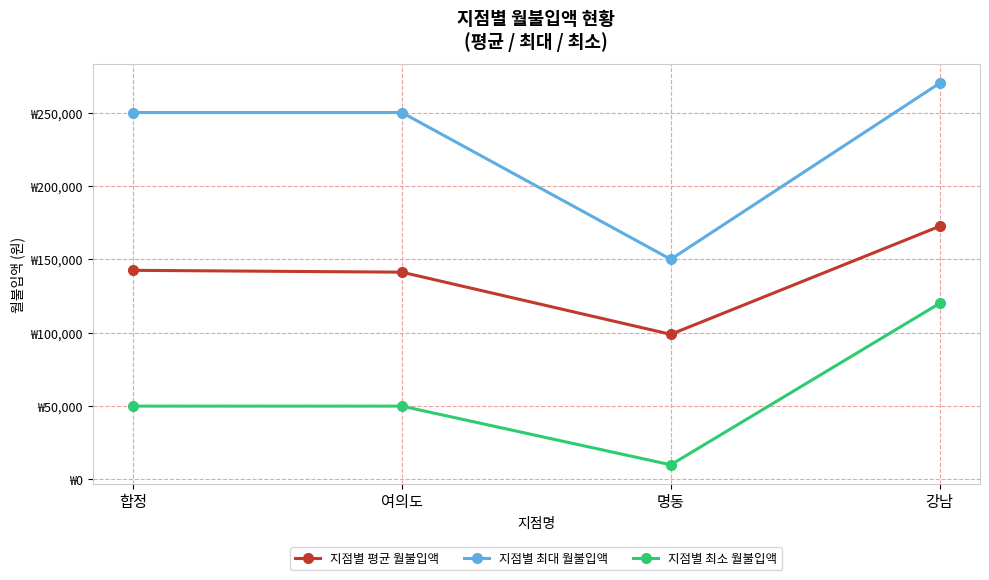

The value of 지점별 평균 월불입액 at 명동 is 98889. True or false?

True